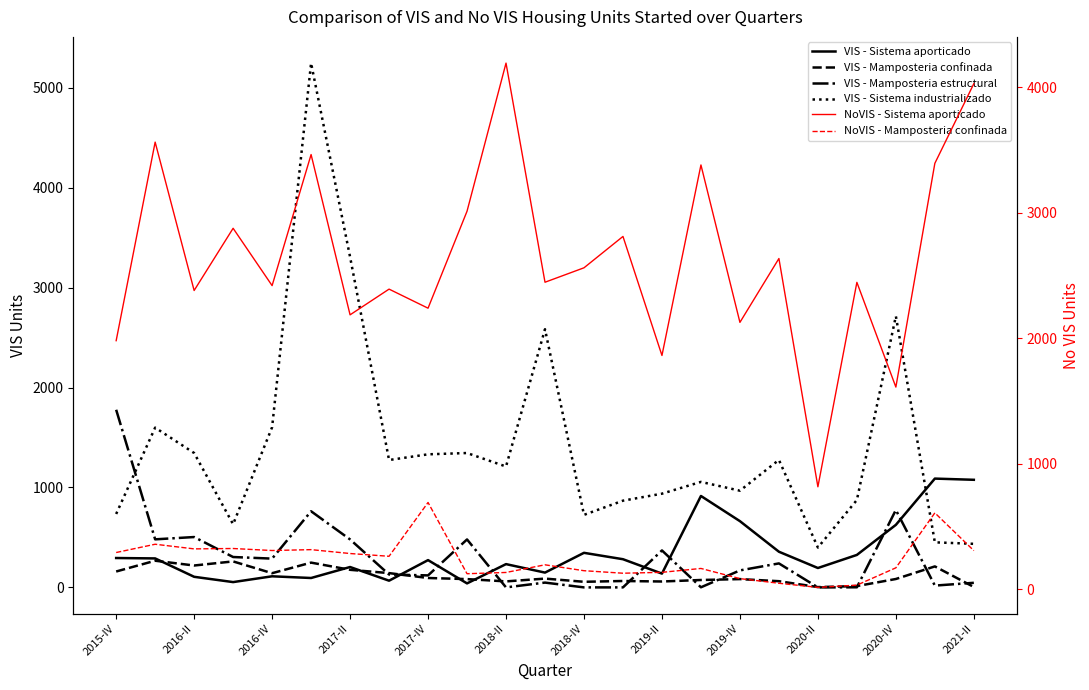

Is the value of NoVIS - Sistema aporticado at 13 greater than the value of VIS - Sistema industrializado at 2020-IV?

Yes